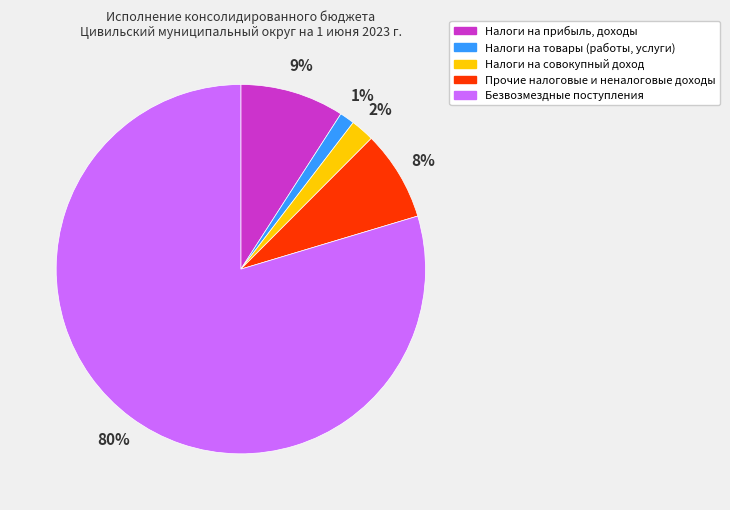

To the nearest percent, what is the average slice percentage?

20%